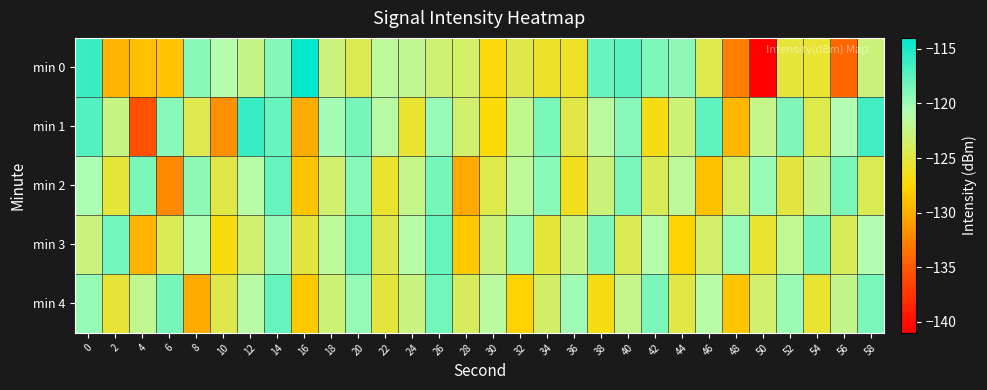

How many data points does each series have?

30